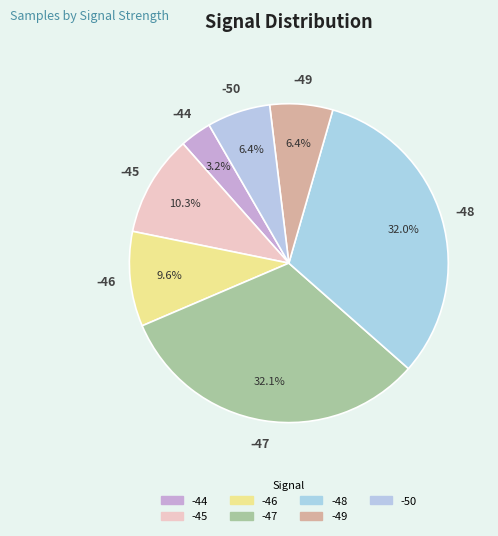

How many segments does this pie chart have?

7